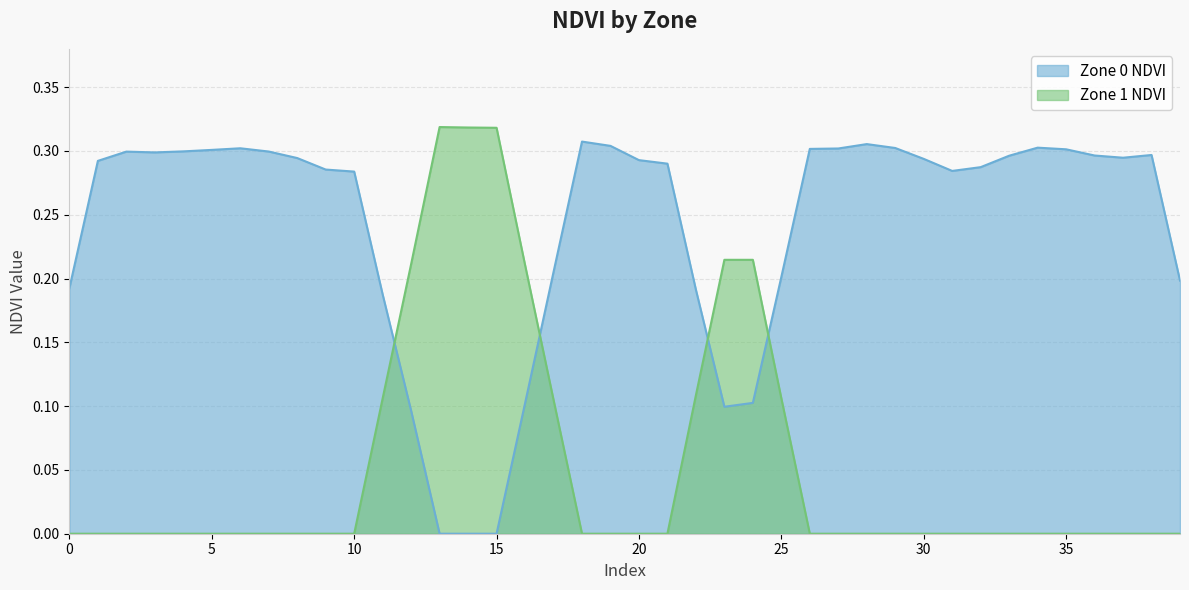

Does the chart display data point markers on the line(s)?

No